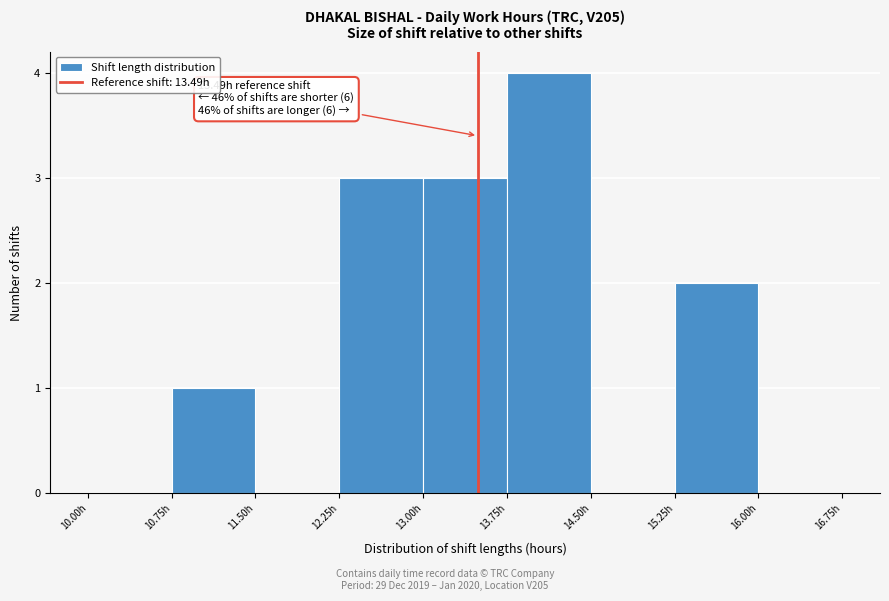

Over which range of the x-axis is the bar tallest?

13.75 to 14.50